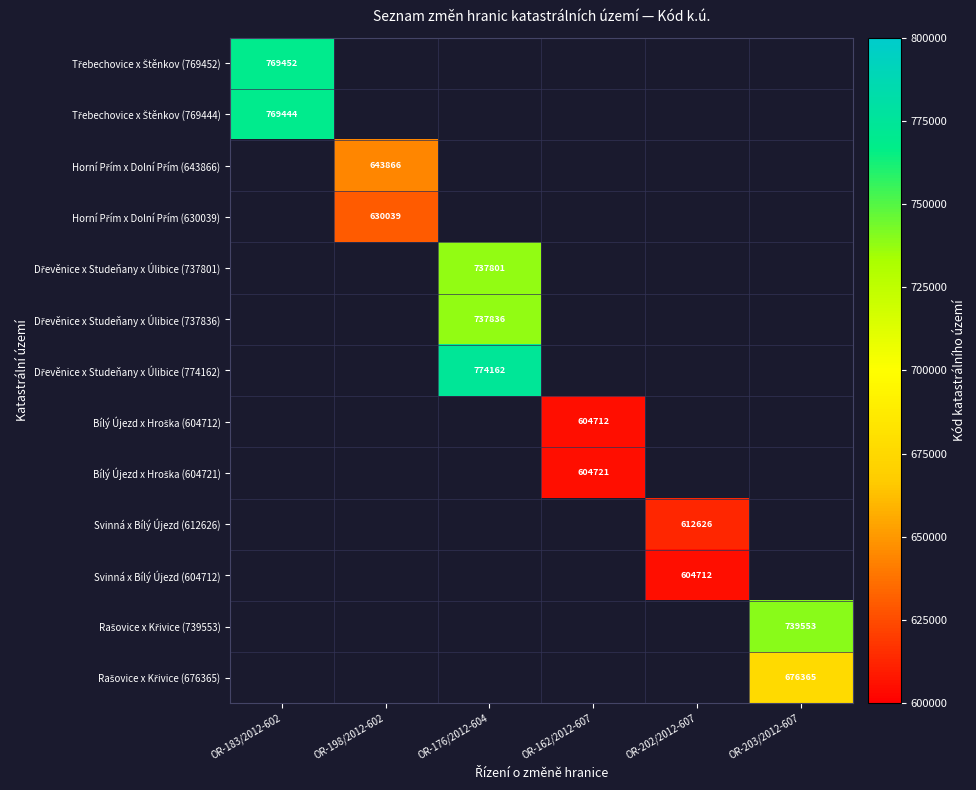

How many data points does each series have?

6